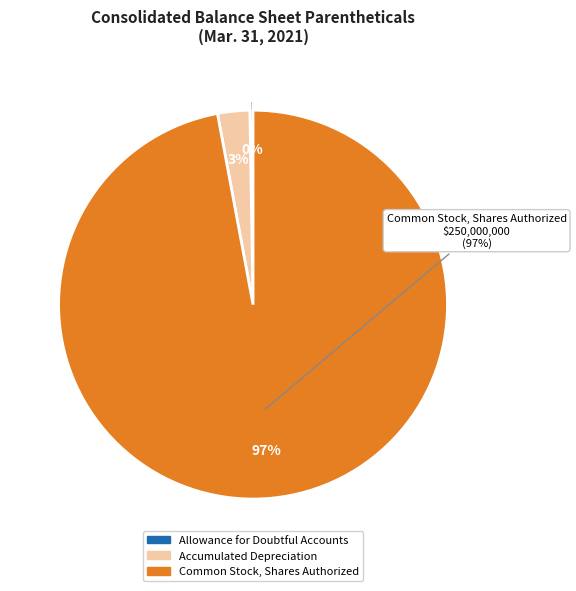

Which slice is the largest?

Common Stock, Shares Authorized